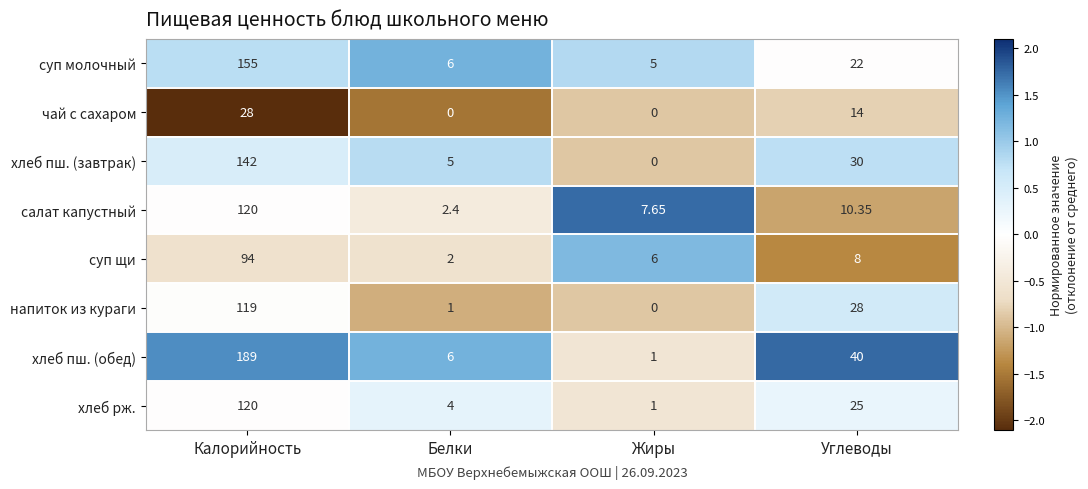

Rank the categories by напиток из кураги value from highest to lowest.

Калорийность, Углеводы, Белки, Жиры